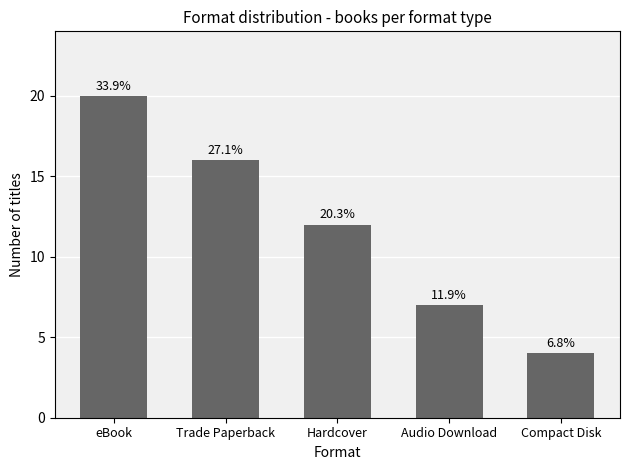

True or false: the data shows 9 at Trade Paperback.

False